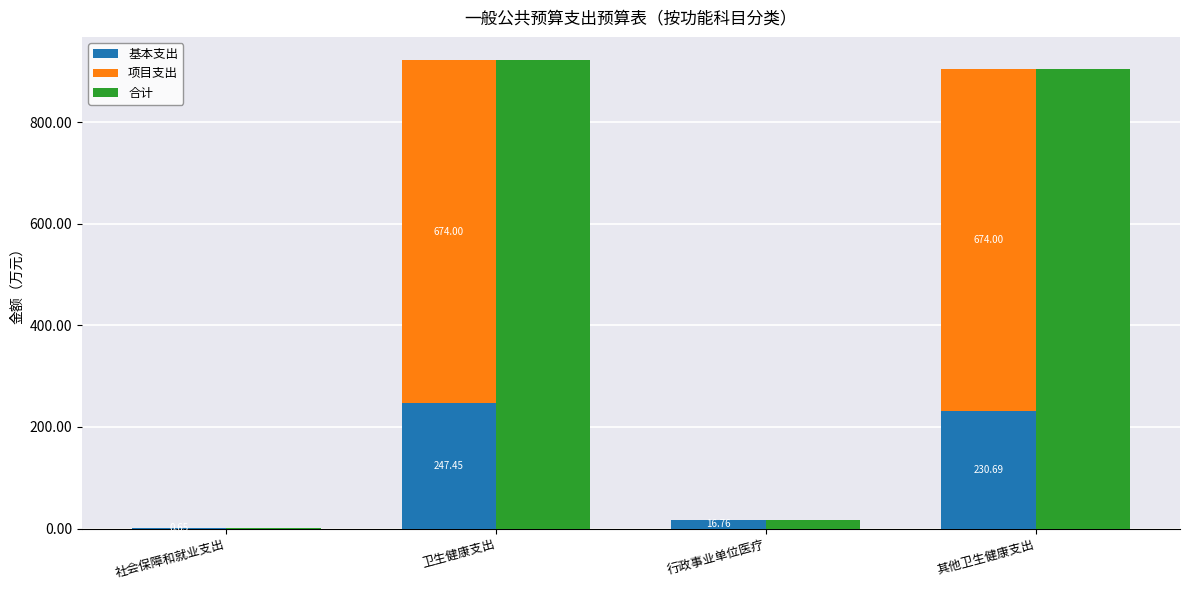

Which series has the largest total across all categories?

合计